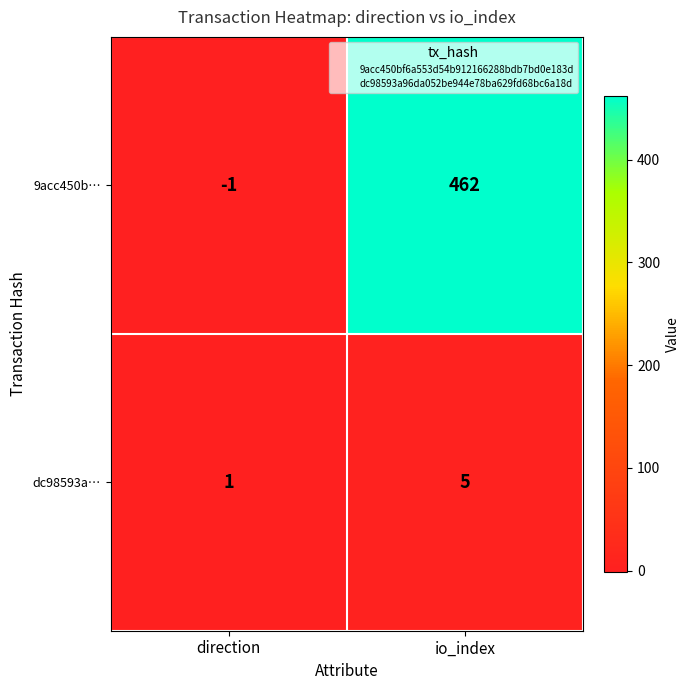

What is the average value of the dc98593a… series?

3